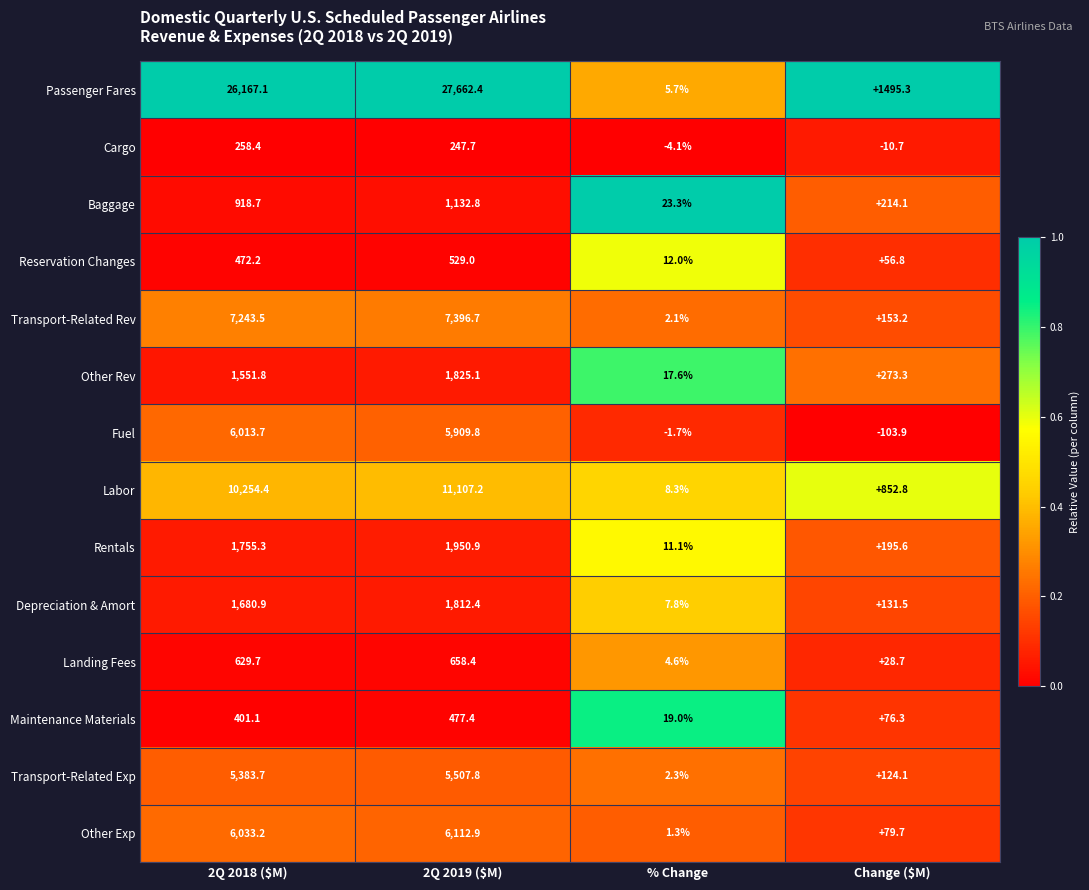

What is the highest value of the Depreciation & Amort series?

1812.4